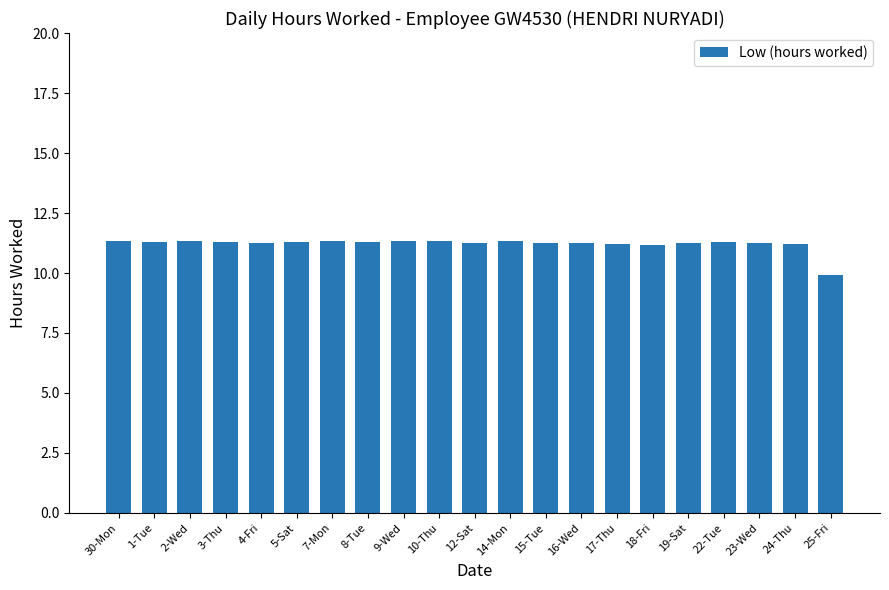

What is the ratio of the value at 18-Fri to the value at 19-Sat?

1.0